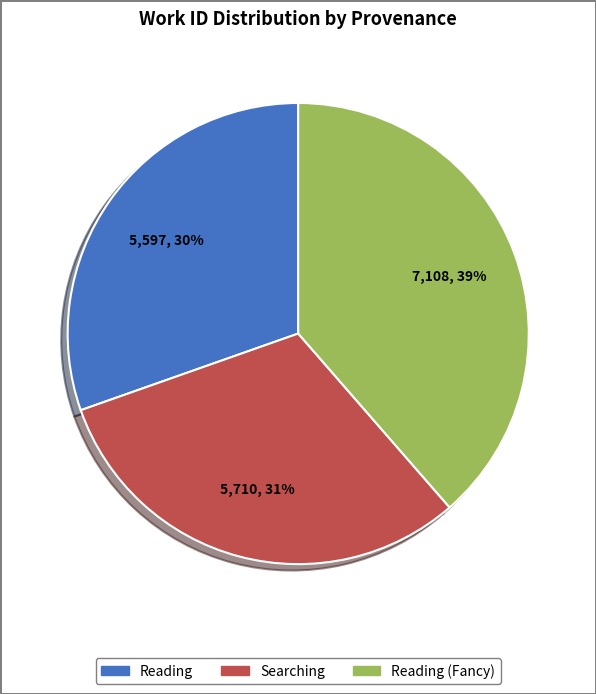

Is there a majority slice in this chart?

No